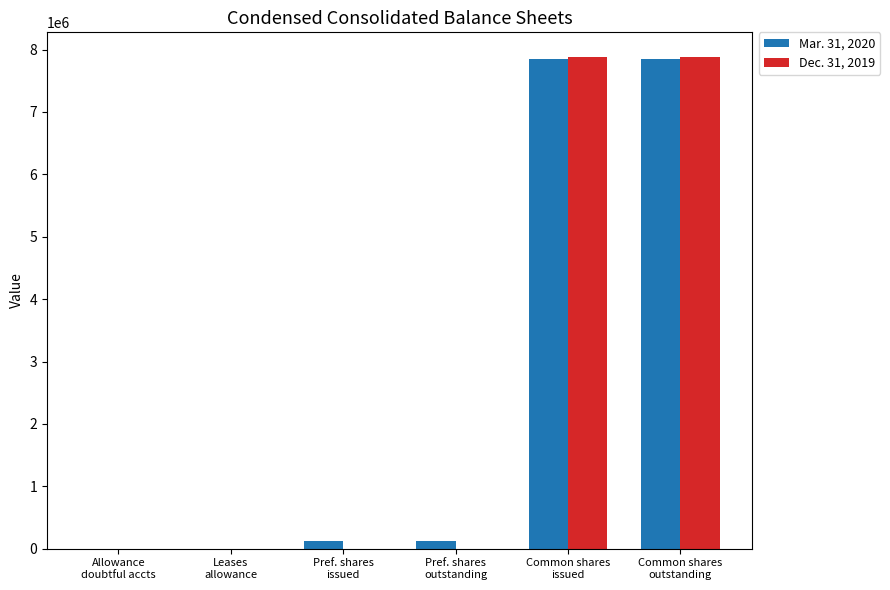

Reading left to right, extract all data points from this chart.

Mar. 31, 2020: 232	85	122000	122000	7843079	7843079
Dec. 31, 2019: 186	105	0	0	7881928	7881928